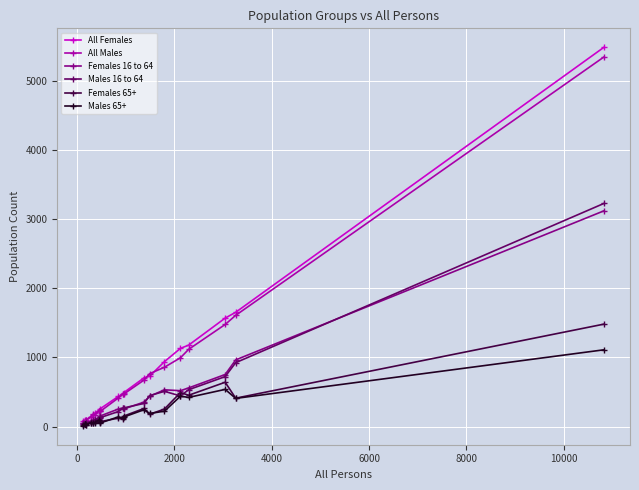

Which series has the largest range (max minus min)?

All Females